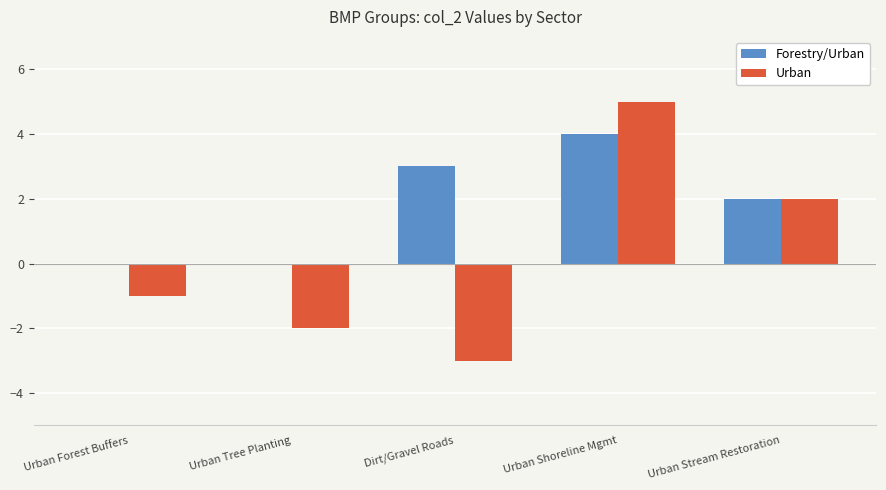

How many positive values does the Urban series have?

2